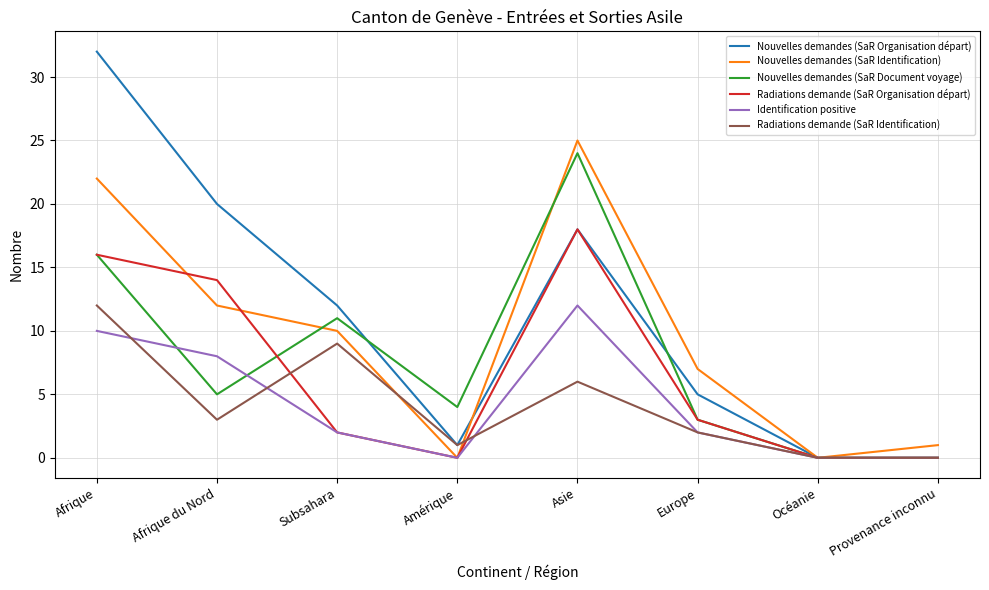

What position from the right is Subsahara?

6